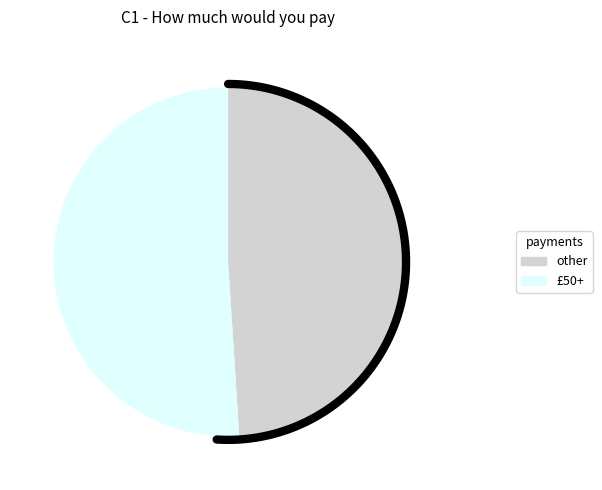

Which slice is the largest?

£50+